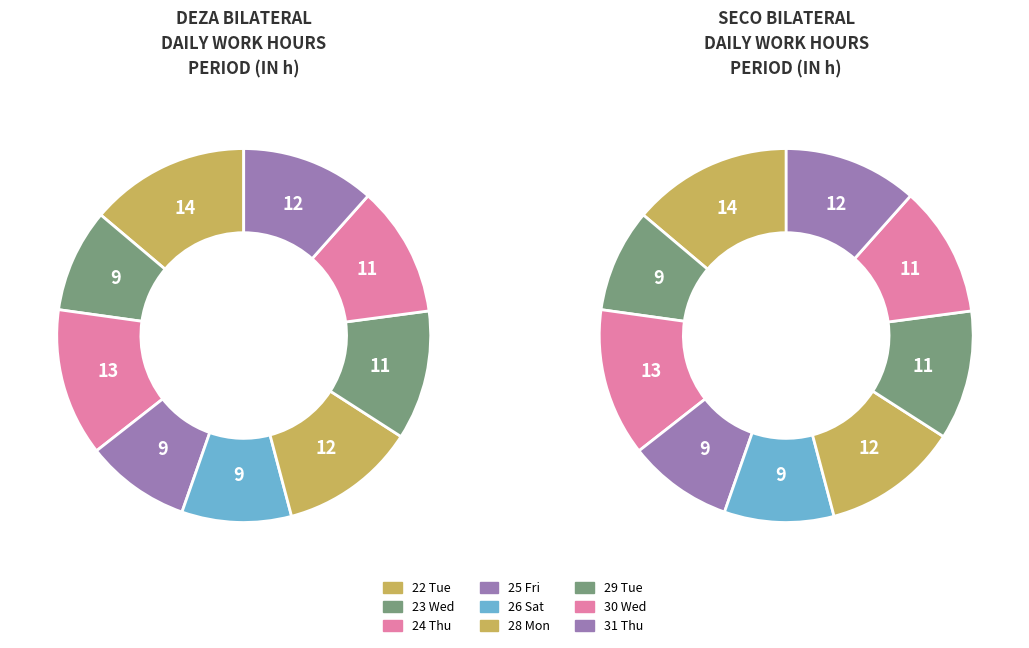

How many segments does this pie chart have?

9